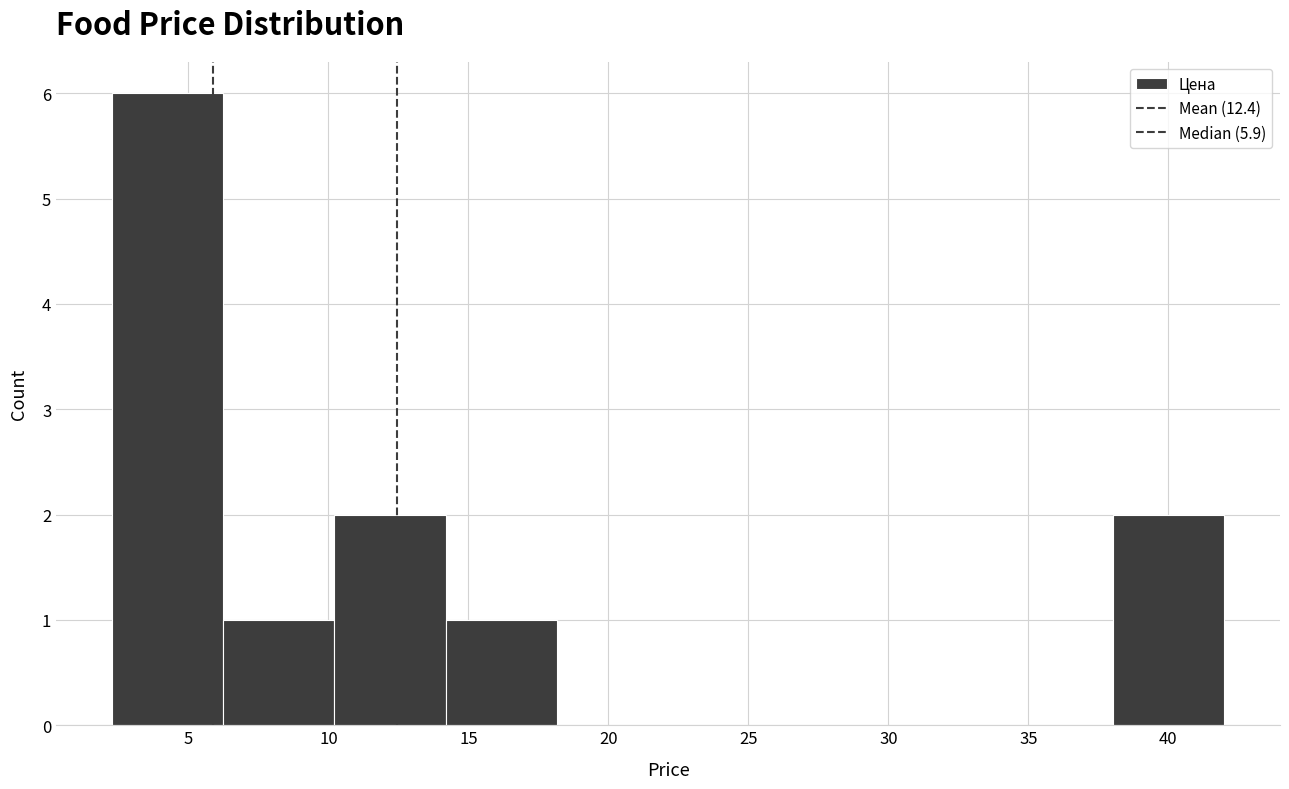

Over which range of the x-axis is the bar tallest?

2.5 to 6.0